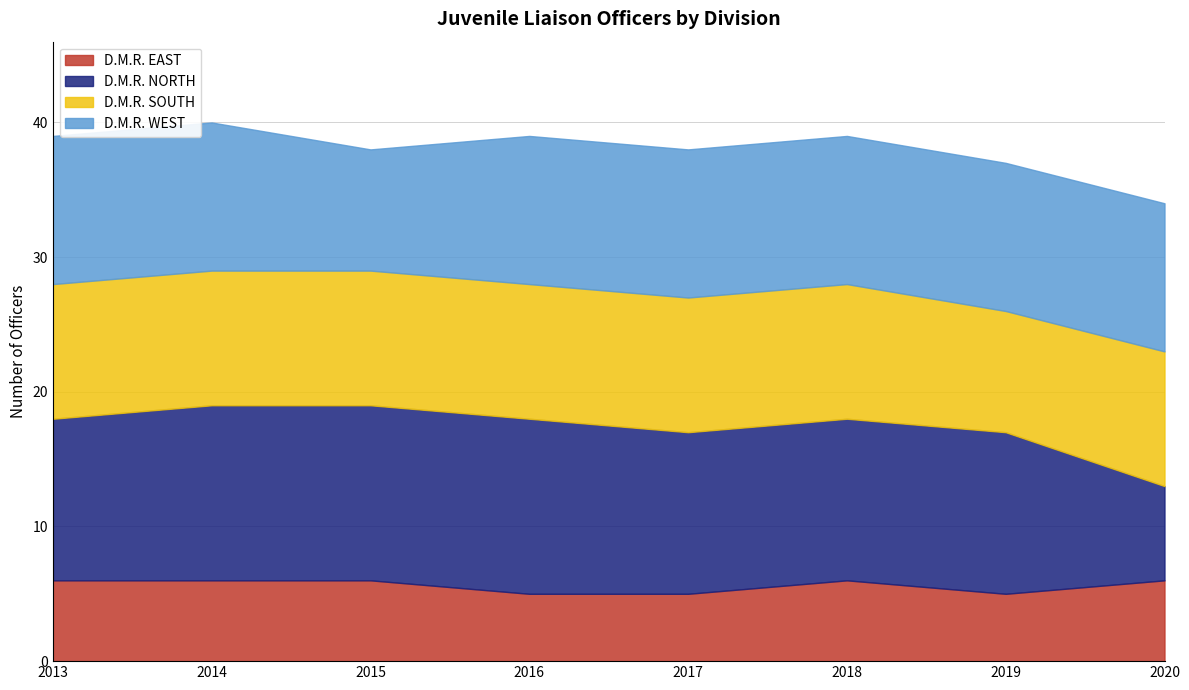

At which category does D.M.R. EAST reach its first local peak?

2018